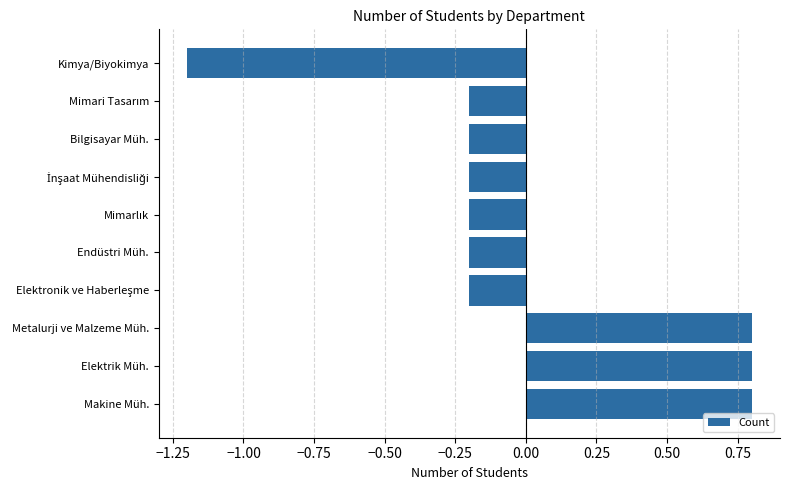

The chart shows a value of 0.8 at Metalurji ve Malzeme Müh.. True or false?

True